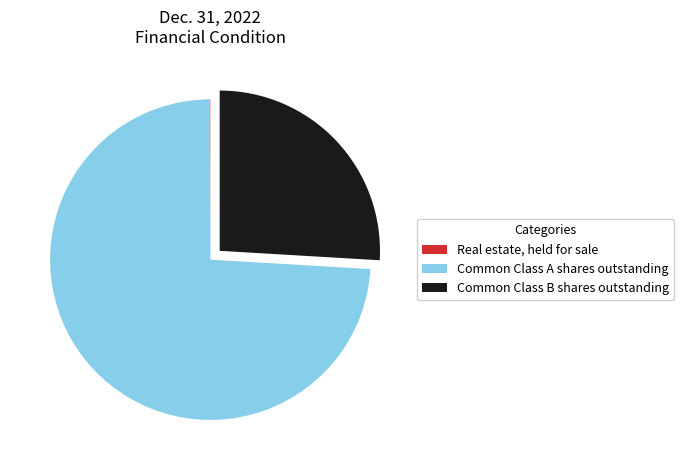

What is the ratio of the value at Common Class B shares outstanding to the value at Common Class A shares outstanding?

0.4